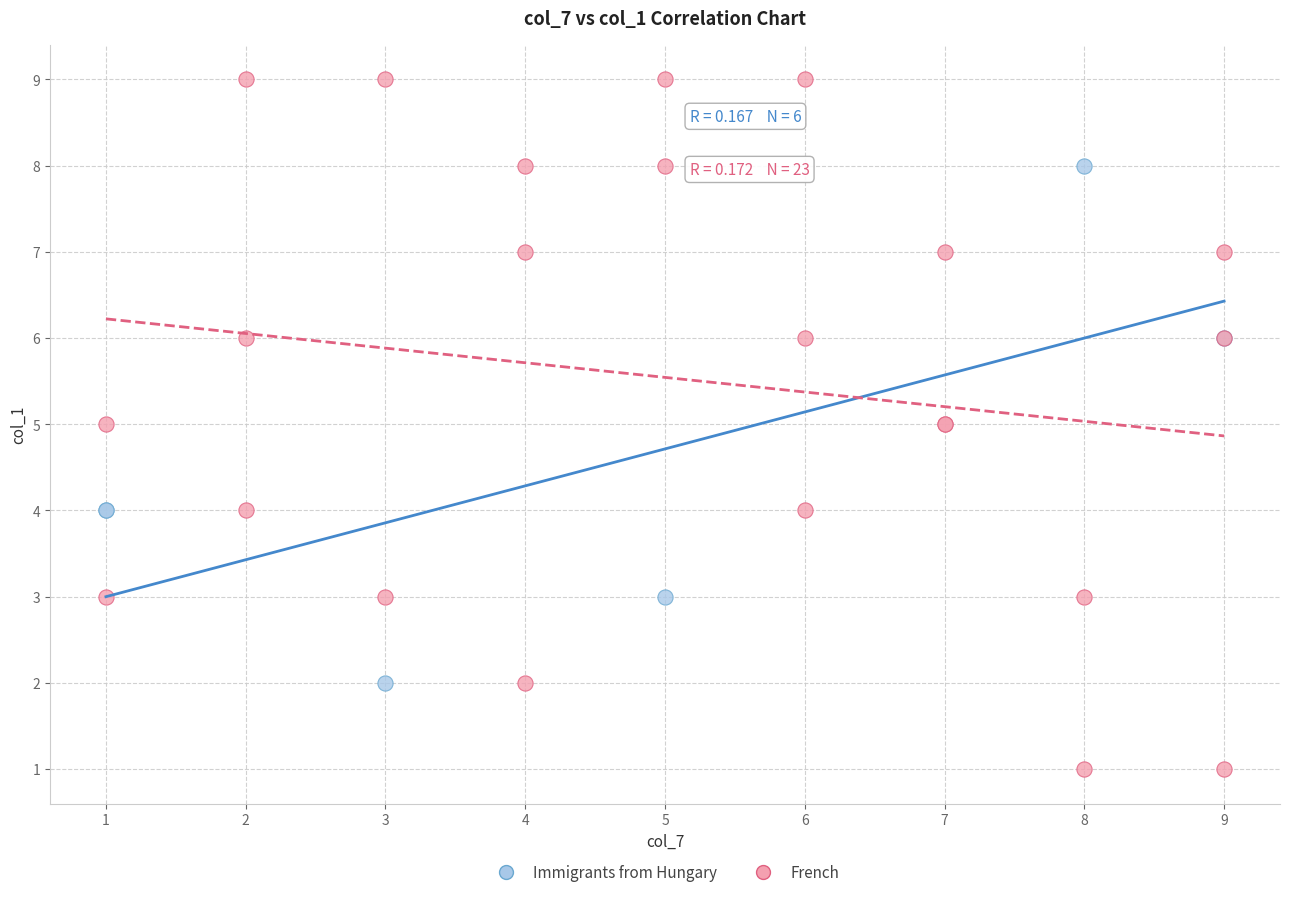

Which series reaches the minimum Y coordinate?

French